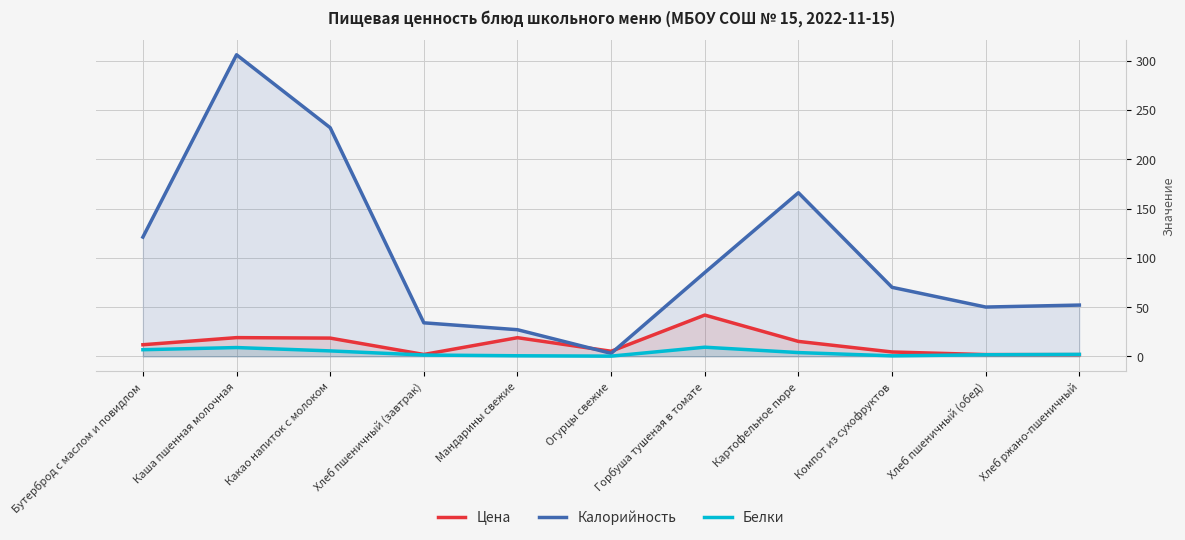

Reading right to left, list all the values displayed in this chart.

Цена: 1.7	1.8	4.4	15.1	41.9	5.1	18.9	1.9	18.5	19.0	11.8
Калорийность: 52.0	50.0	70.0	166.0	85.0	3.0	27.0	34.0	232.0	306.0	121.0
Белки: 2.0	1.6	0.5	3.8	9.2	0.2	0.6	1.3	5.5	8.9	6.7